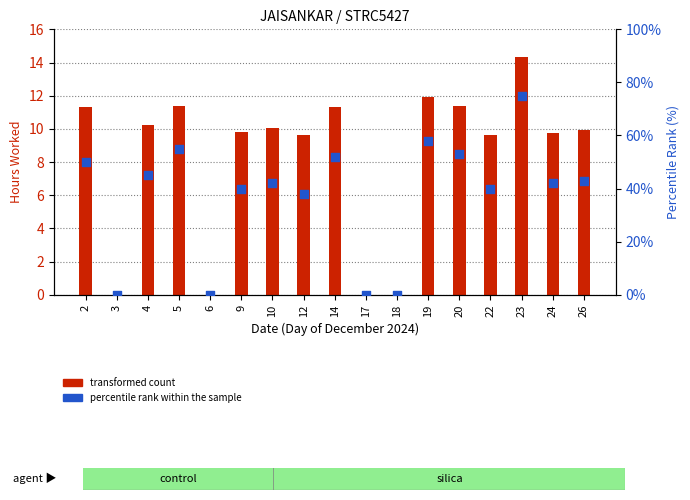

What is the total value across all series at 23?

89.3